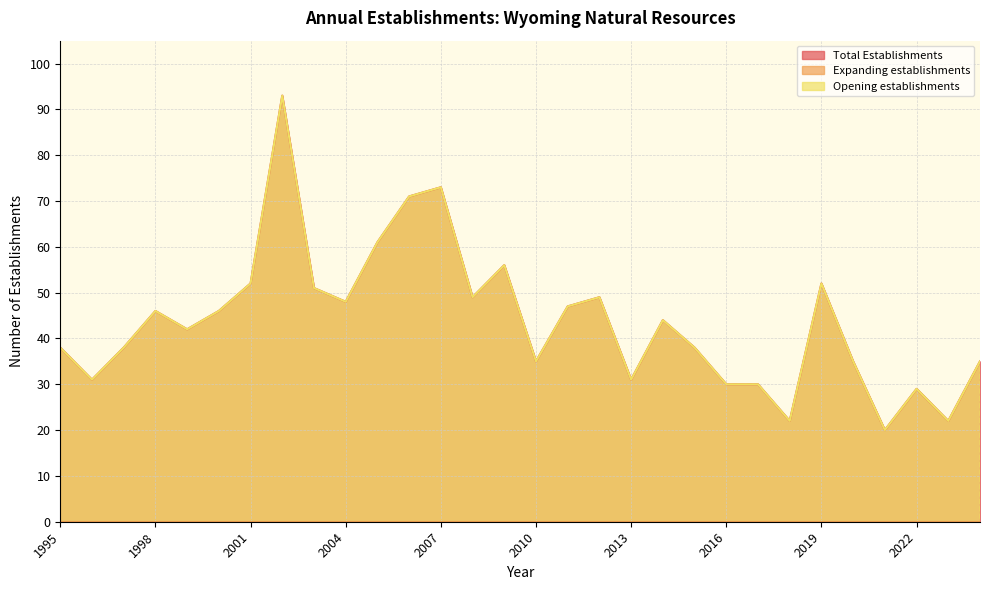

The value of Total Establishments at 2012 is 49. True or false?

True